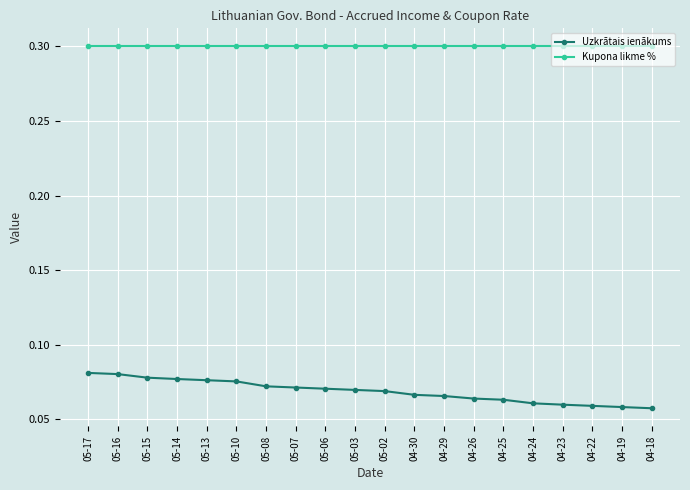

What is the highest value of the Kupona likme % series?

0.3